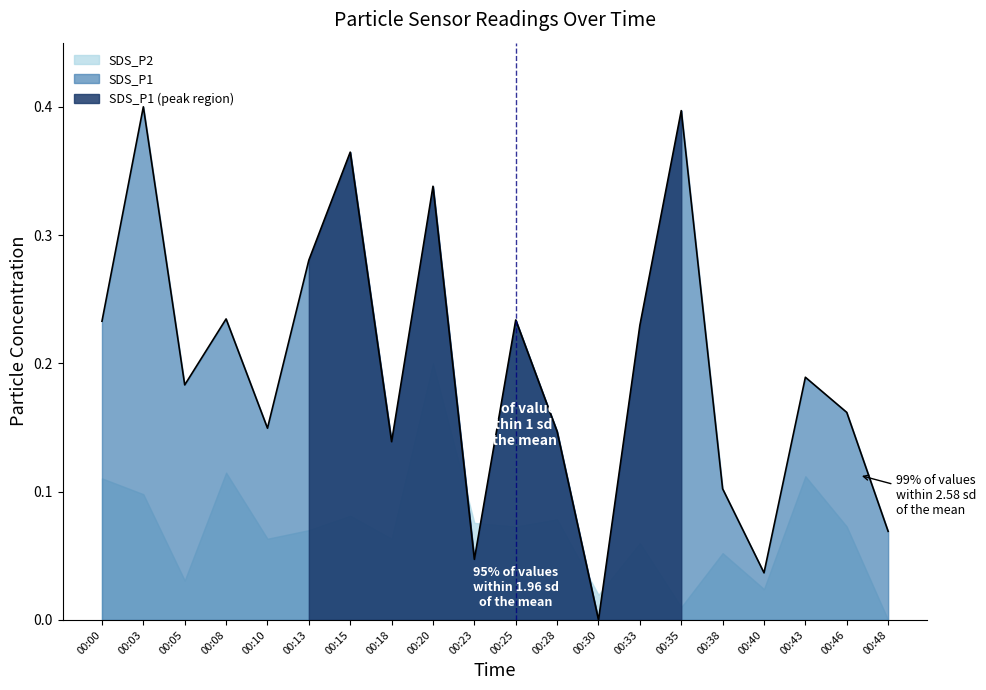

Where is the first local minimum?

00:05